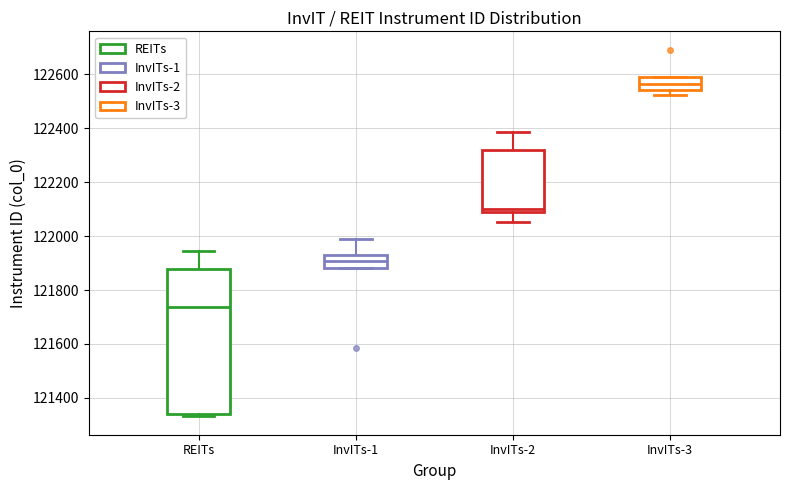

Where is the lower edge of the box for InvITs-1 on the y-axis? The values are not printed on the chart, so give them approximately, as read against the axis.

121880